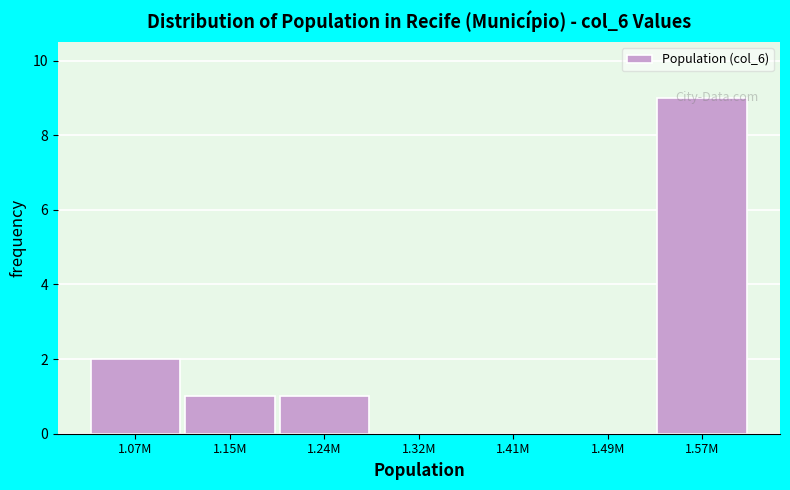

Which category has the highest value across all series?

1.57M